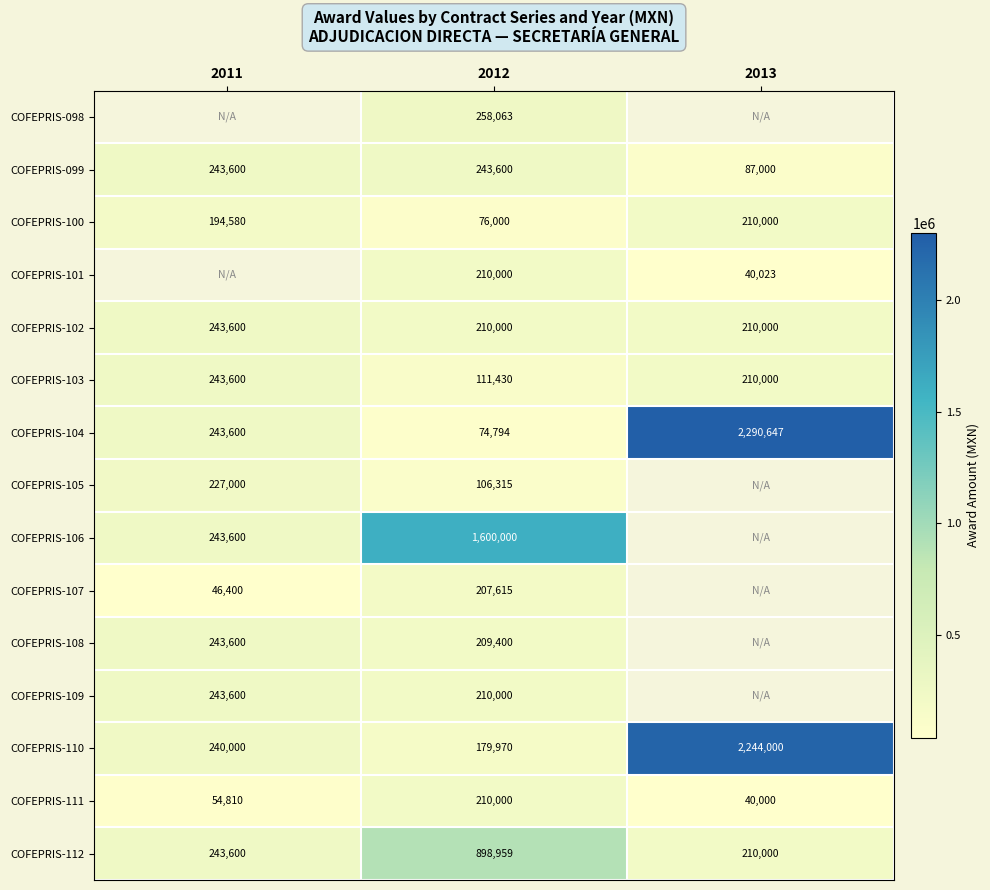

At which label does COFEPRIS-099 reach its minimum?

2013